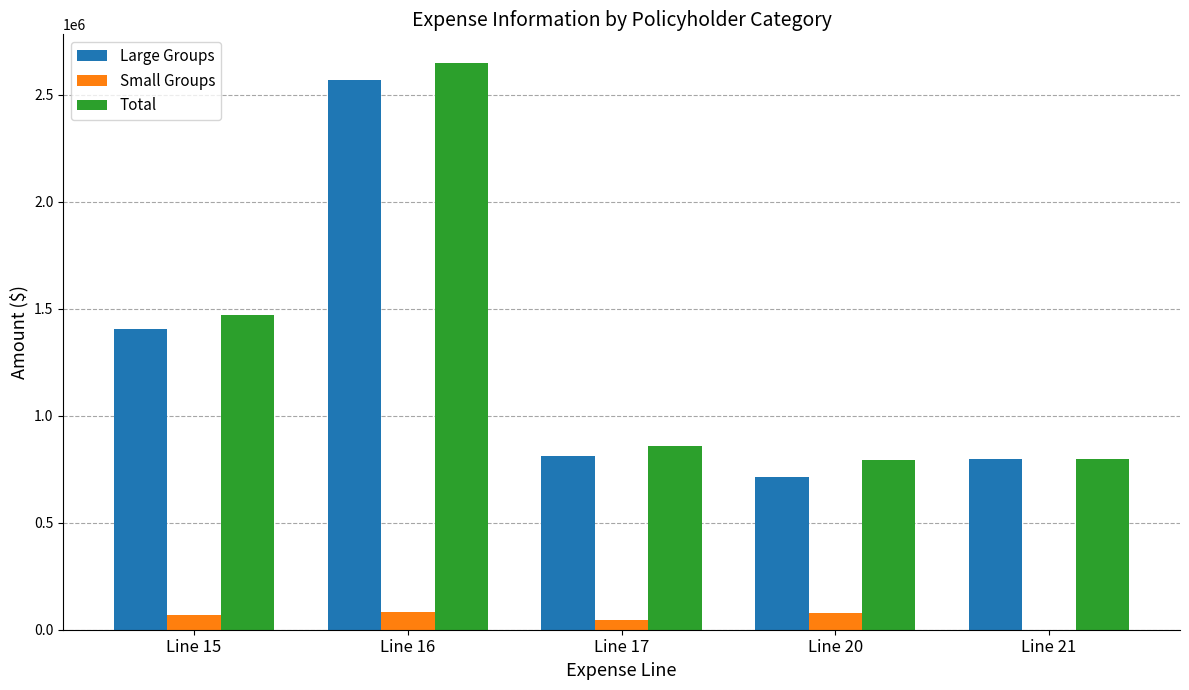

Which series has the largest range (max minus min)?

Total